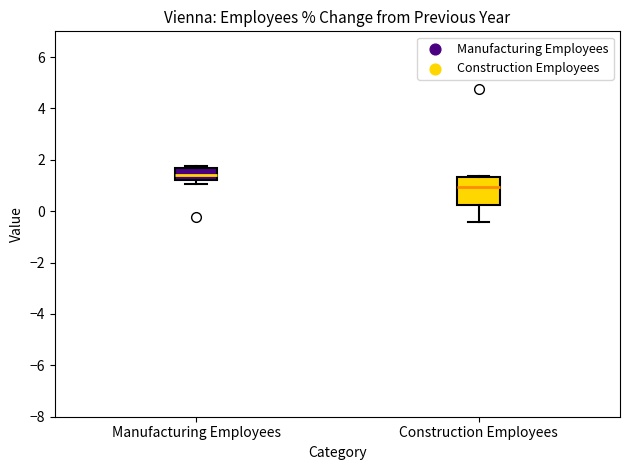

Which box has the highest median line?

Manufacturing Employees